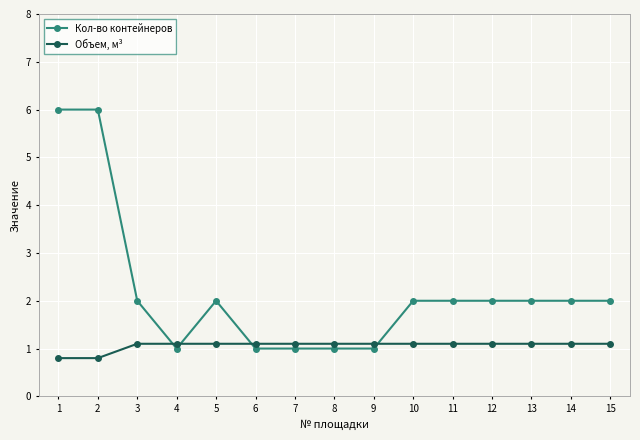

True or false: Кол-во контейнеров has more than 0 points higher than both neighbors.

True